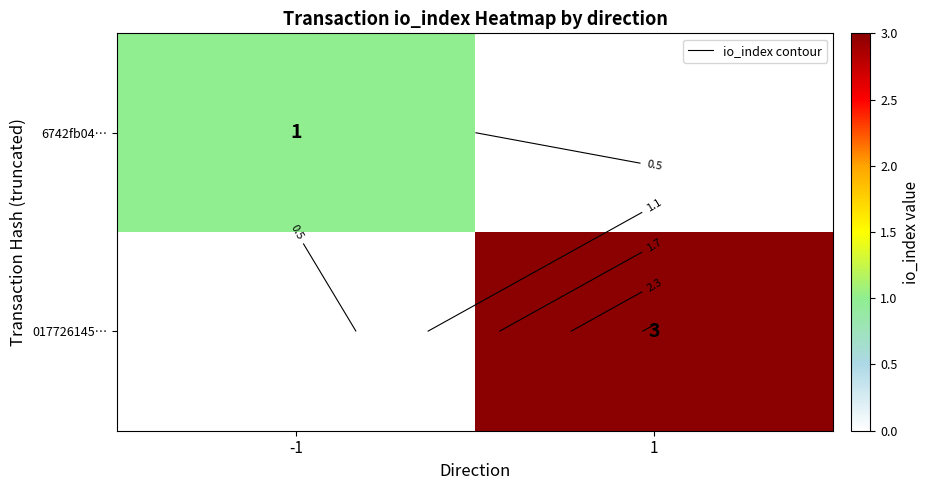

What value does the 6742fb04… series have at -1?

1